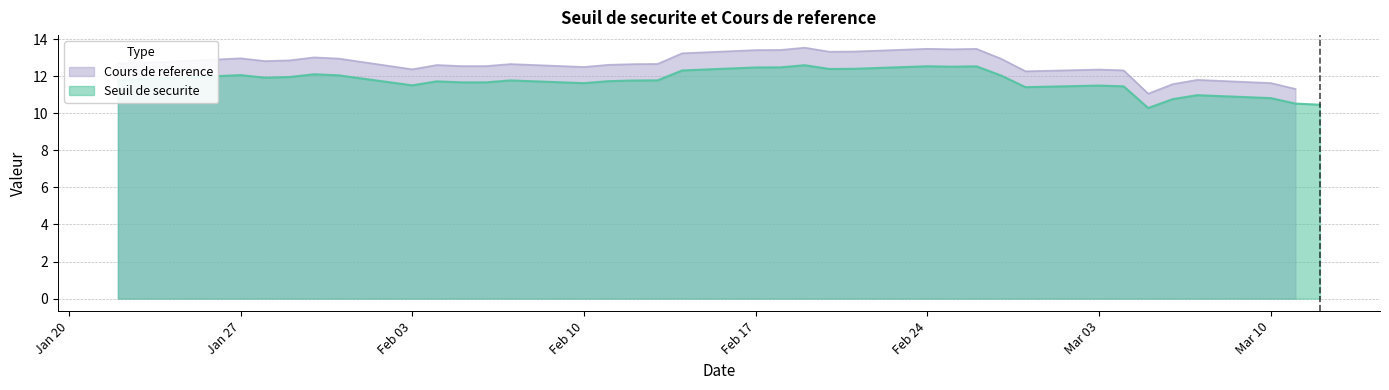

What is the value of the 20th point from the left?

12.6